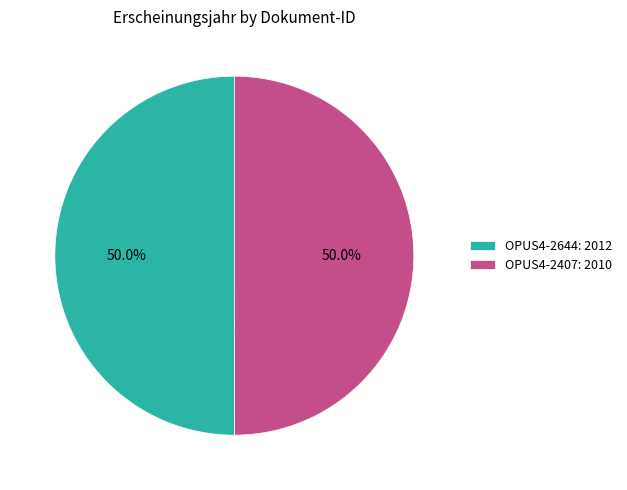

What is the ratio of the value at OPUS4-2644: 2012 to the value at OPUS4-2407: 2010?

1.0